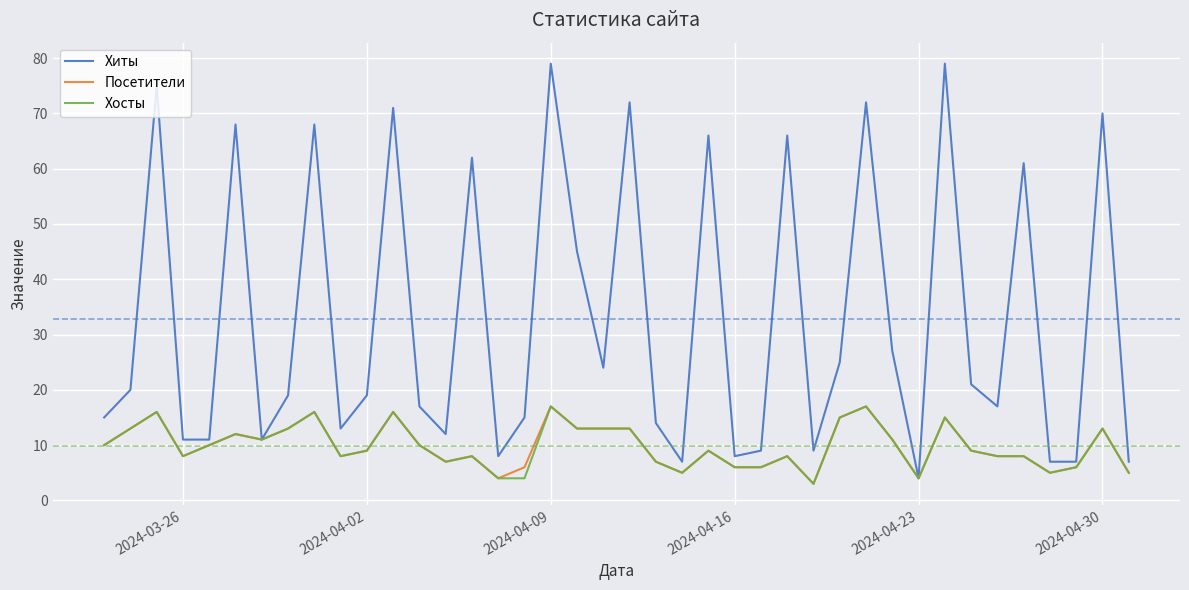

What is the lowest value of the Хосты series?

3